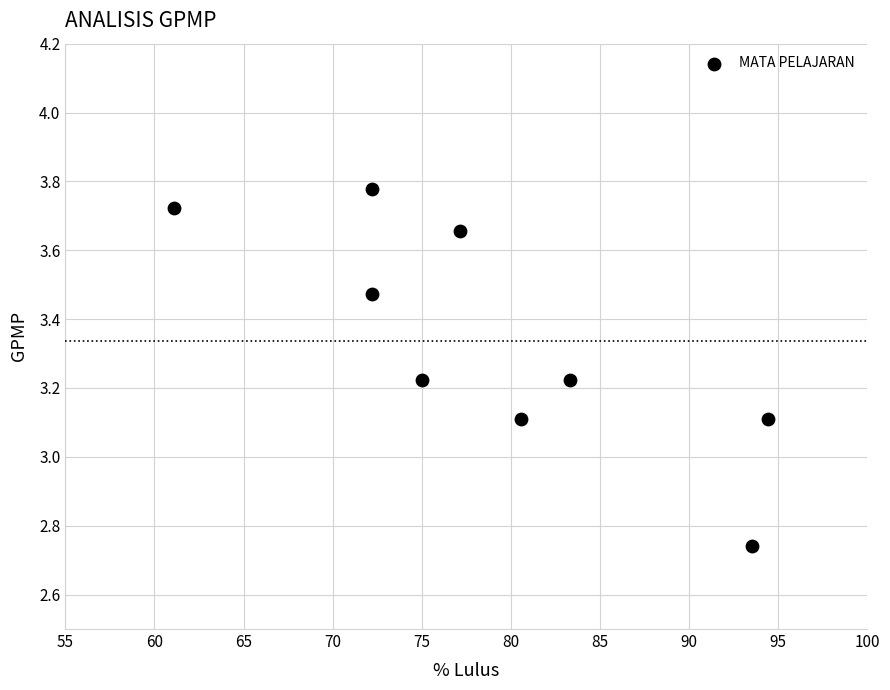

What is the average Y value?

3.3